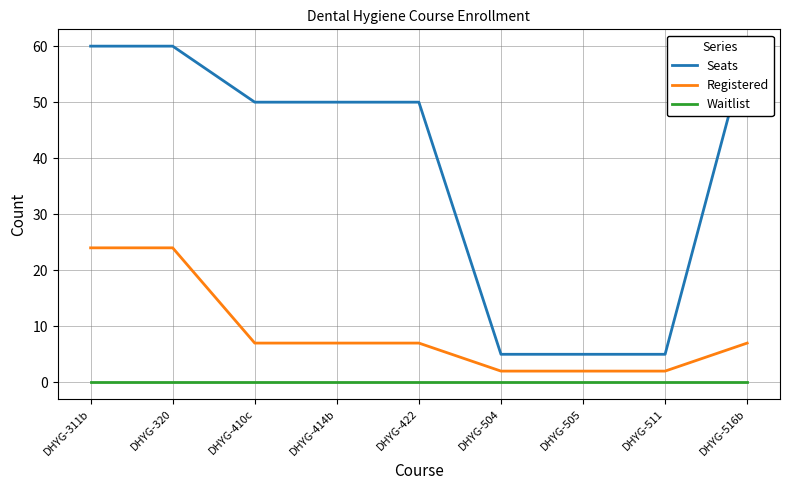

List the labels in order of Waitlist value, smallest first.

DHYG-311b, DHYG-320, DHYG-410c, DHYG-414b, DHYG-422, DHYG-504, DHYG-505, DHYG-511, DHYG-516b